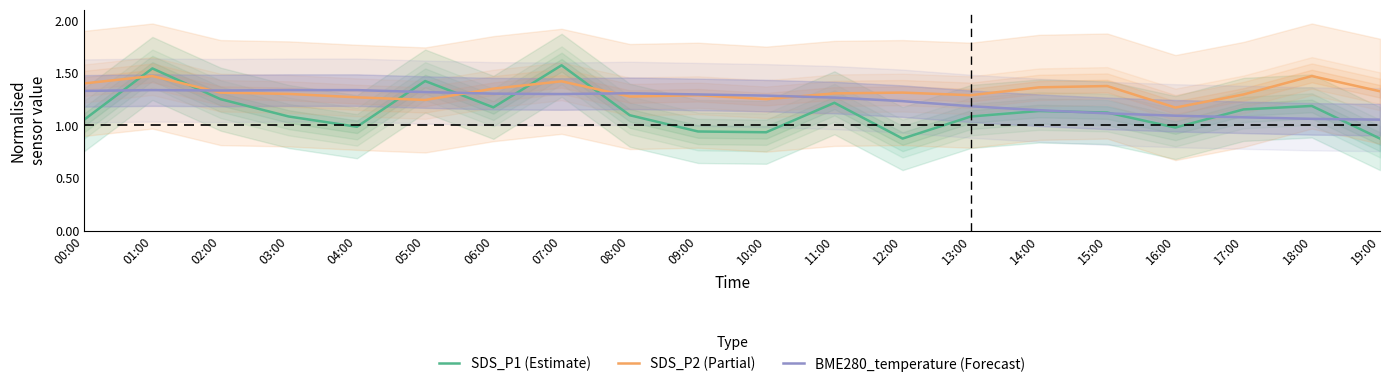

What is the lowest value of the BME280_temperature (Forecast) series?

1.1